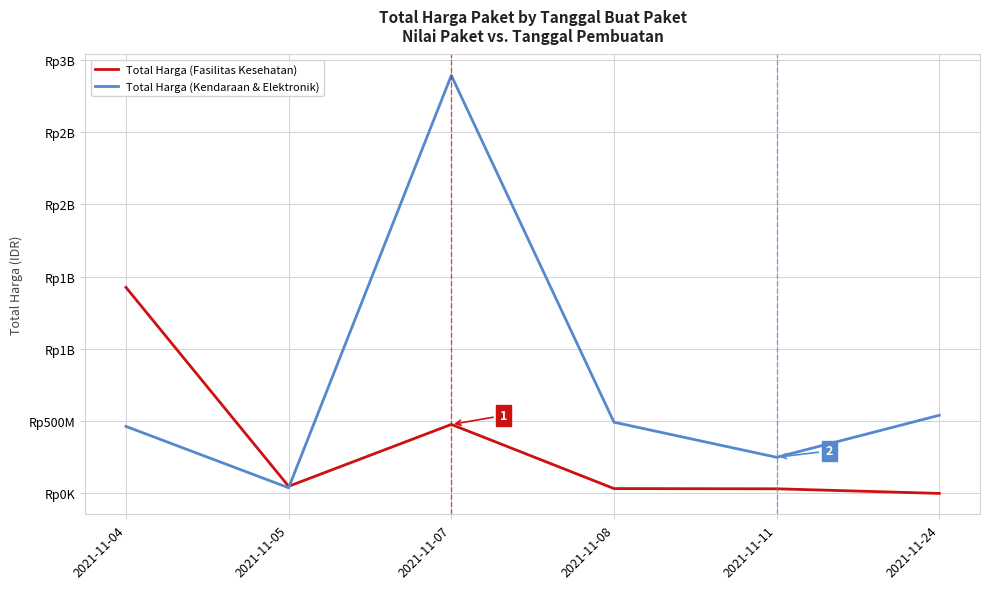

Is this an area chart (filled region under the line)?

No